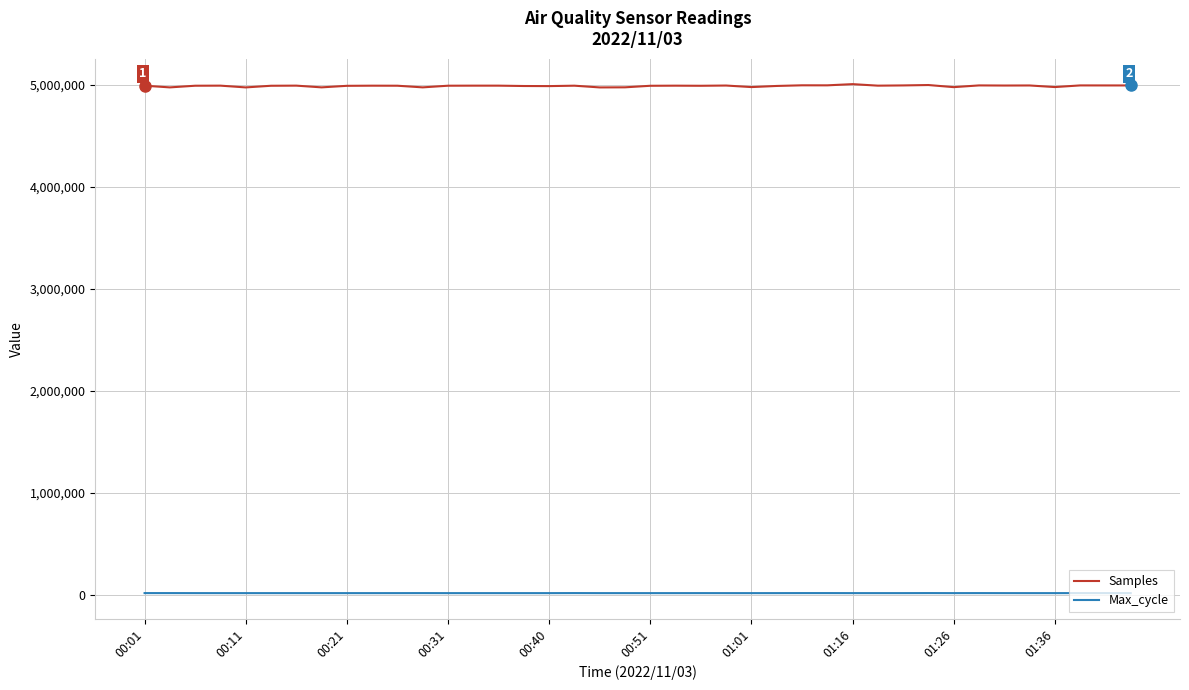

In Samples, how many points are higher than both neighbors (excluding endpoints)?

13